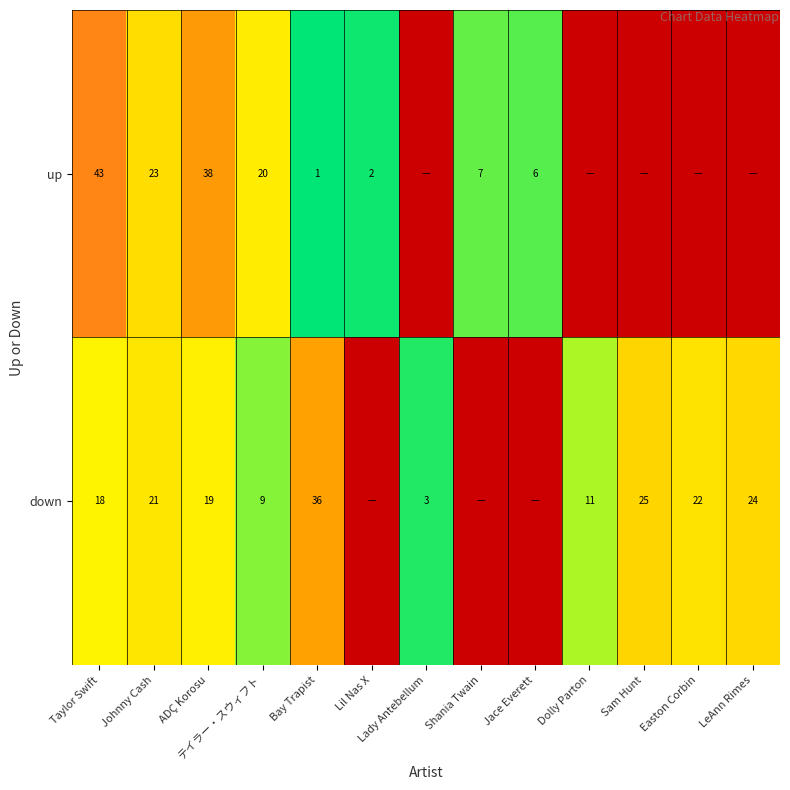

The value of down at Lady Antebellum is 3. True or false?

True